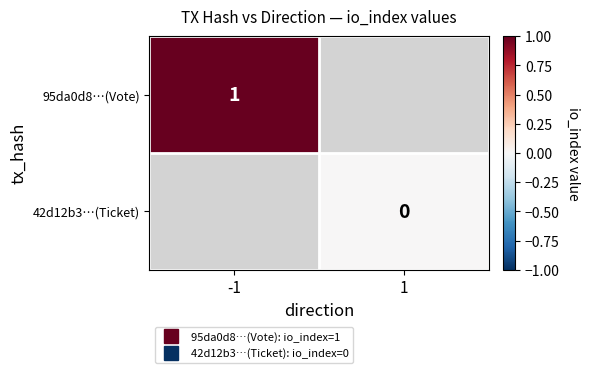

Which series has the widest spread of values?

95da0d8…(Vote)